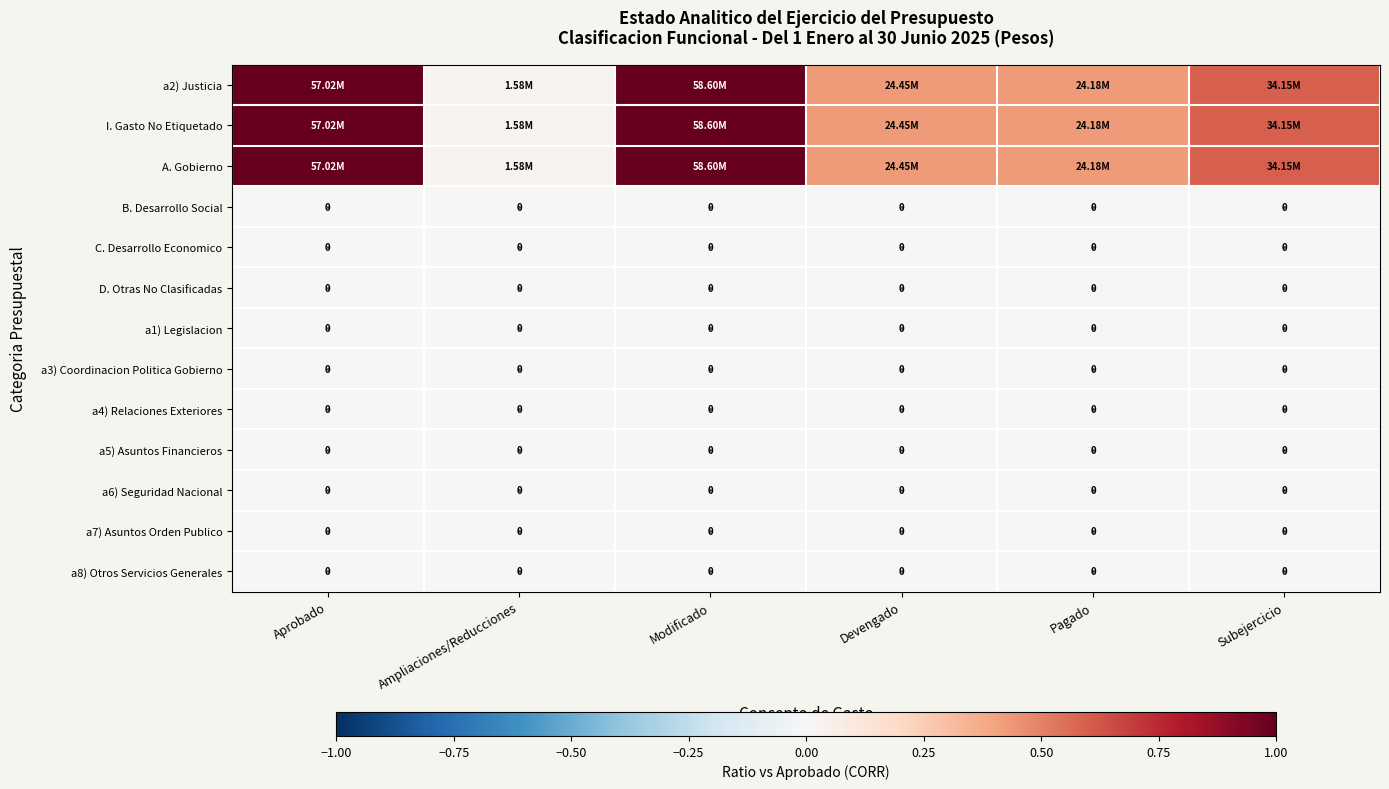

The a2) Justicia series shows 0.2 at Aprobado. True or false?

False